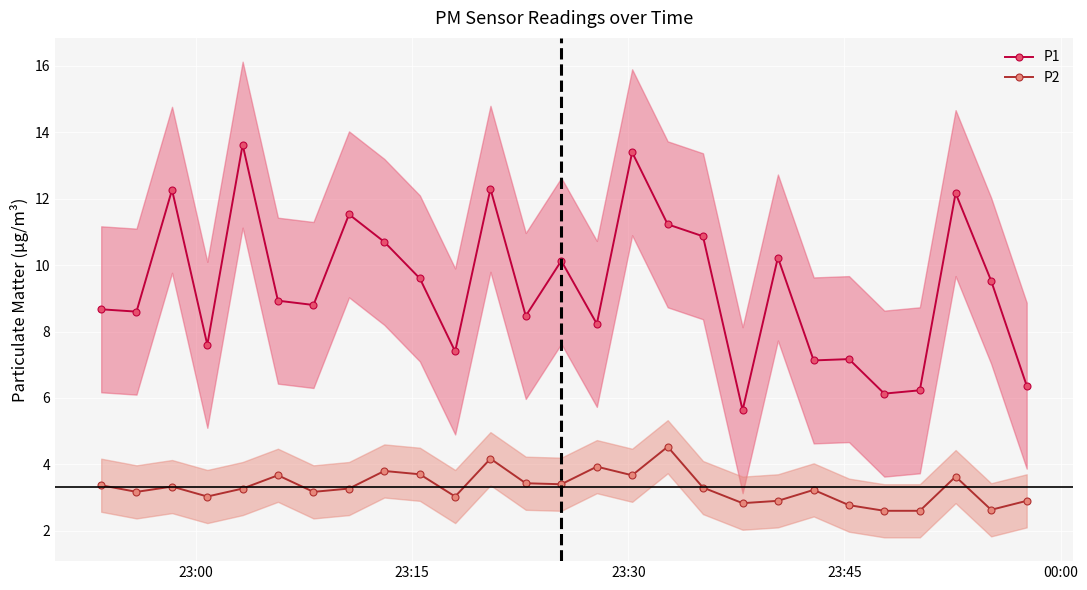

True or false: P1 and P2 intersect in this chart.

False